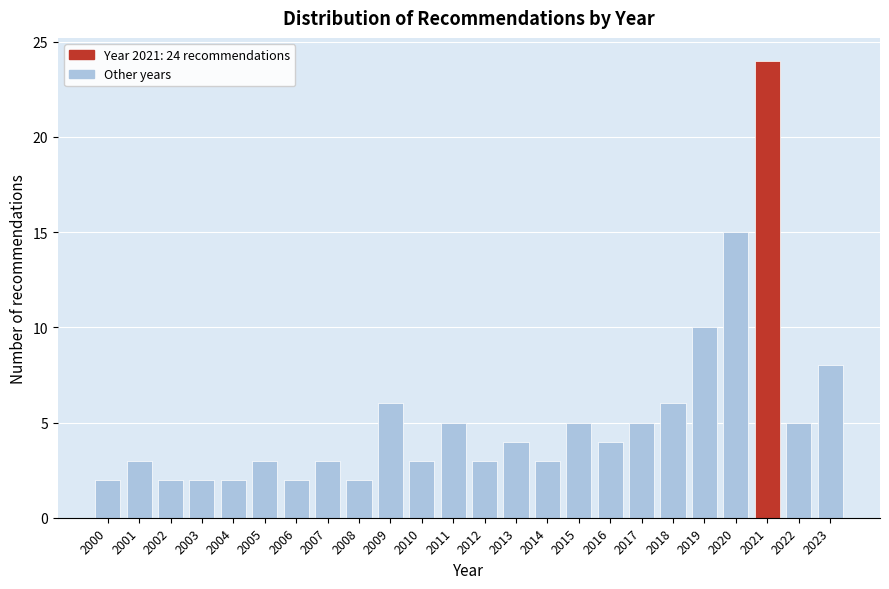

Reading right to left, list all the values displayed in this chart.

8	5	24	15	10	6	5	4	5	3	4	3	5	3	6	2	3	2	3	2	2	2	3	2